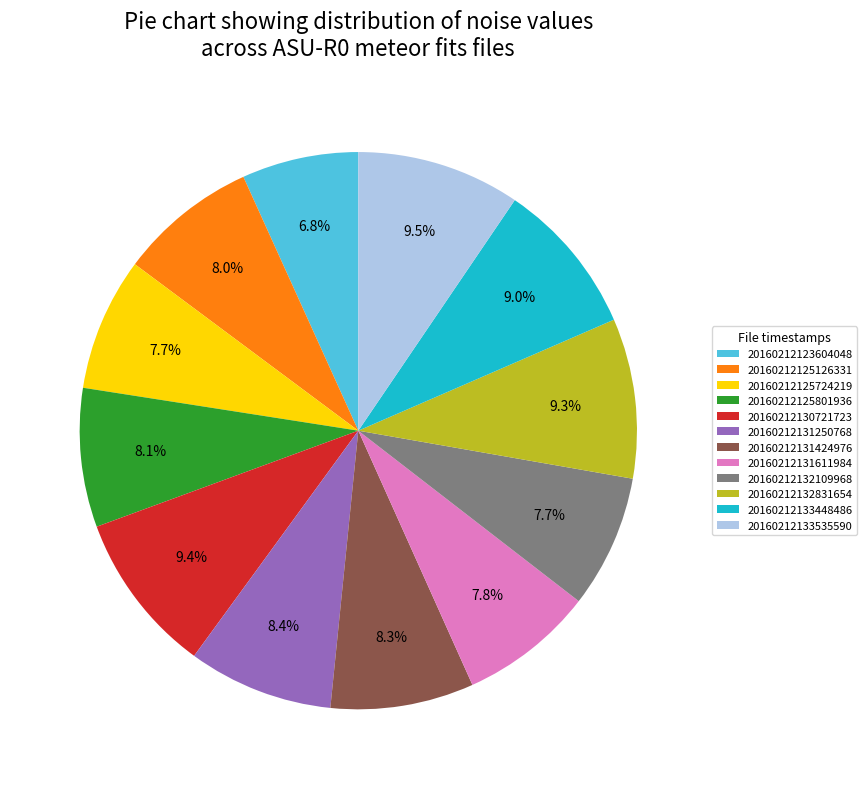

Combined, what portion of the pie is 20160212125724219 and 20160212123604048?

14.5%